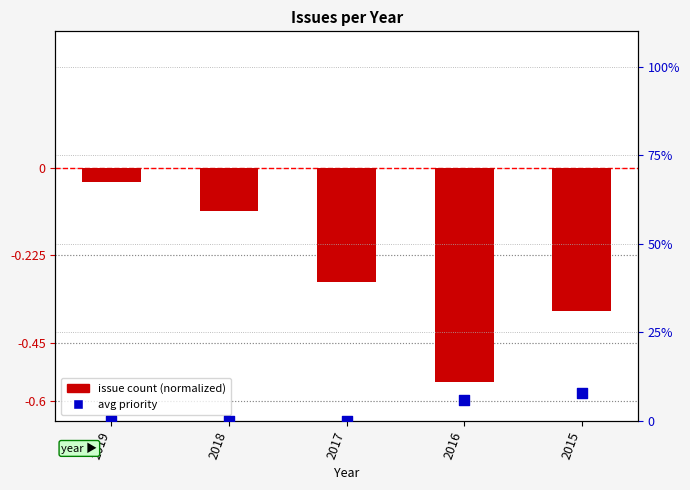

Is the value of avg priority at 2015 greater than the value of issue count (normalized) at 2018?

Yes